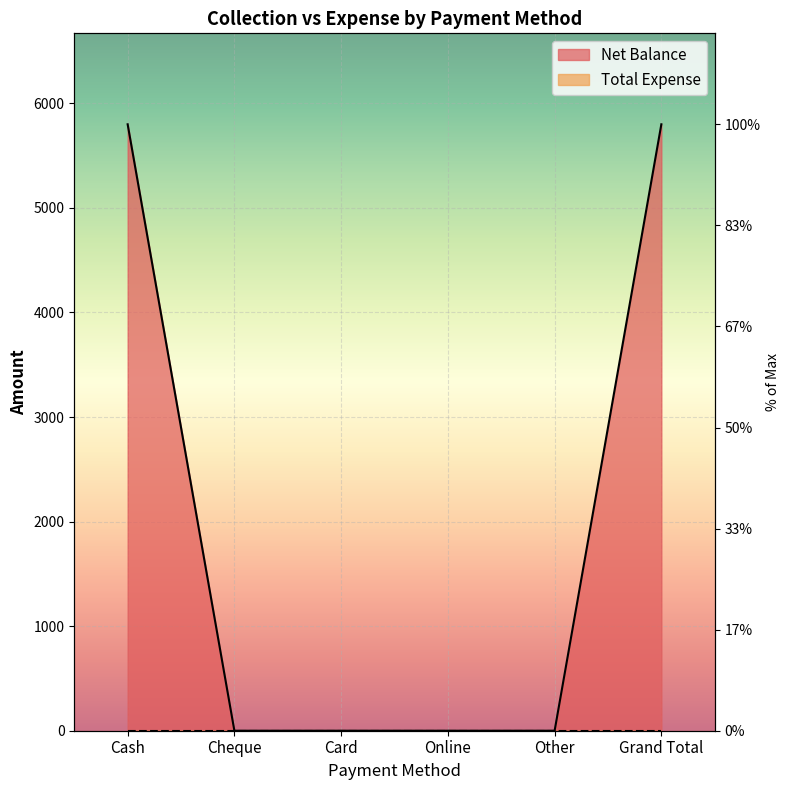

The value at Grand Total is 5800. True or false?

True